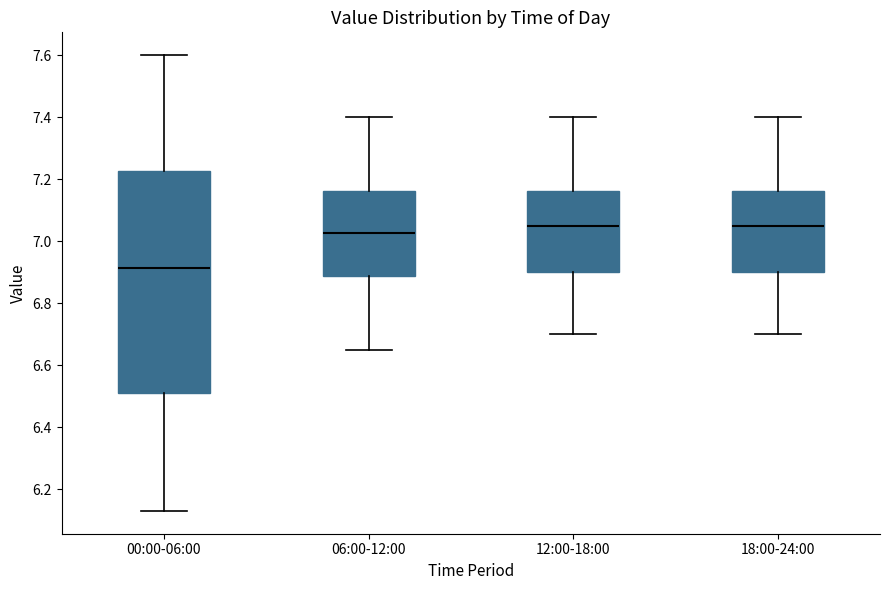

Which box has the lowest median line?

00:00-06:00